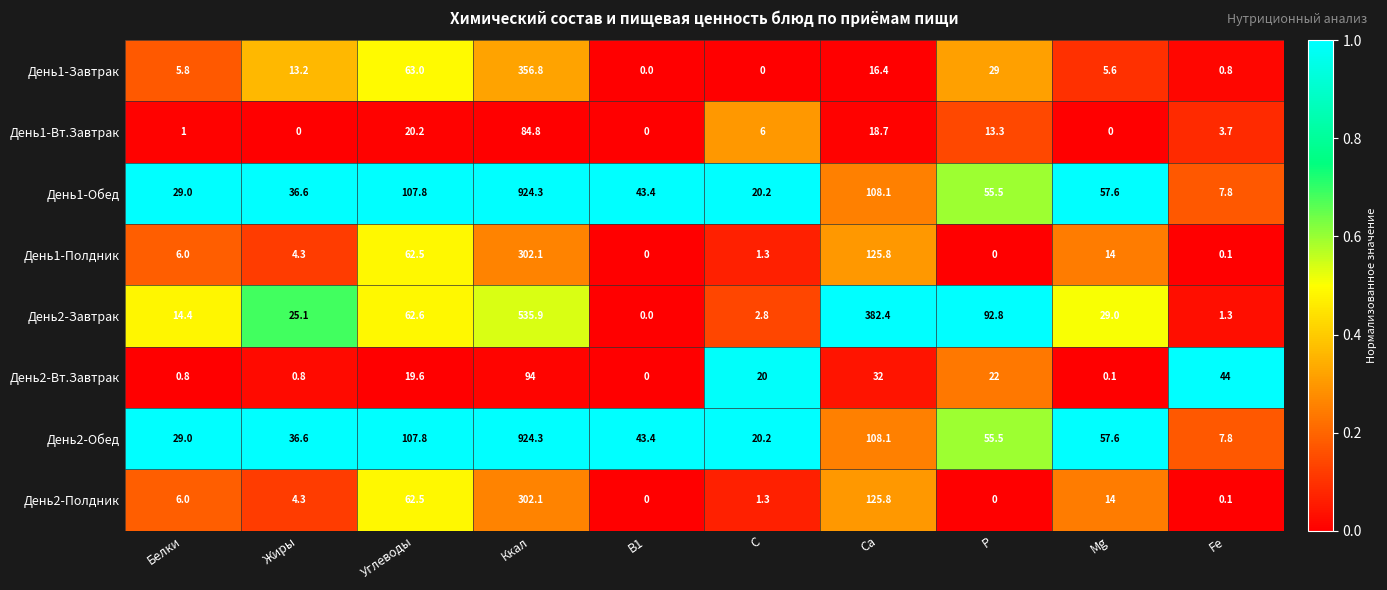

Between Ca and Mg, which series saw the biggest shift?

День2-Завтрак